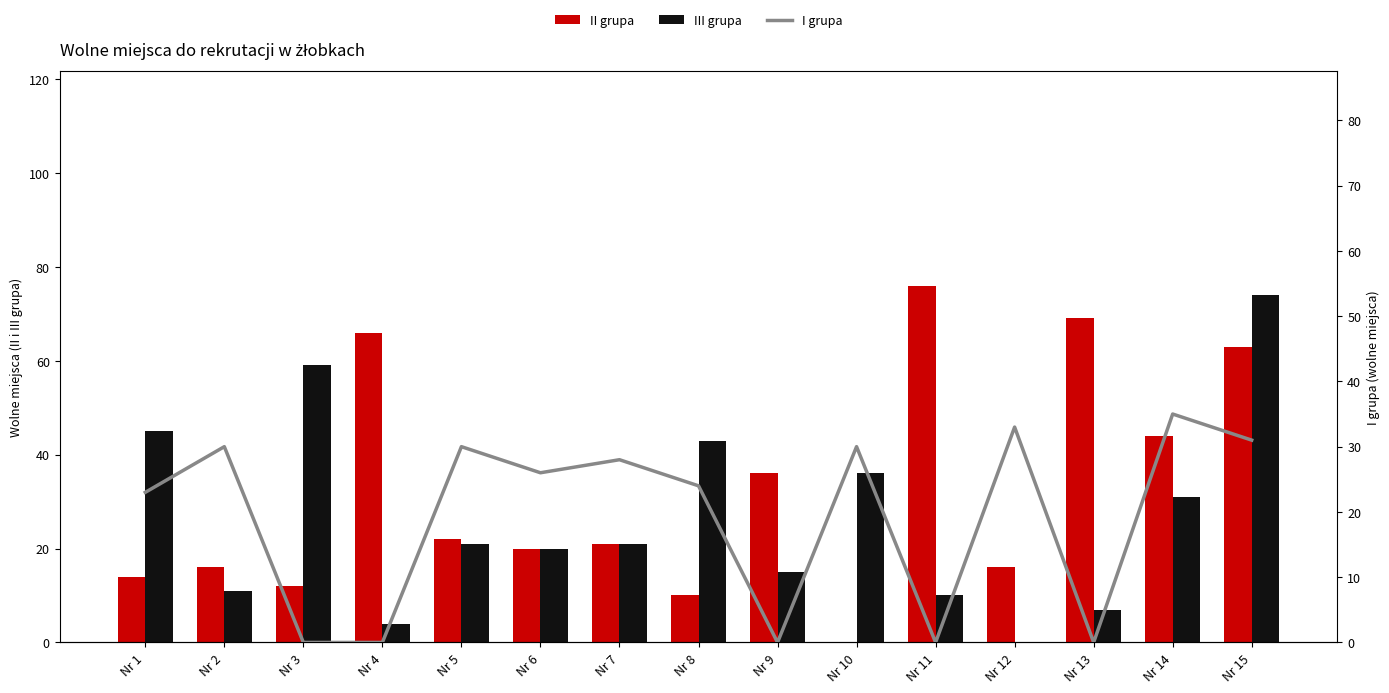

Rank the categories by II grupa value from highest to lowest.

Nr 11, Nr 13, Nr 4, Nr 15, Nr 14, Nr 9, Nr 5, Nr 7, Nr 6, Nr 2, Nr 12, Nr 1, Nr 3, Nr 8, Nr 10